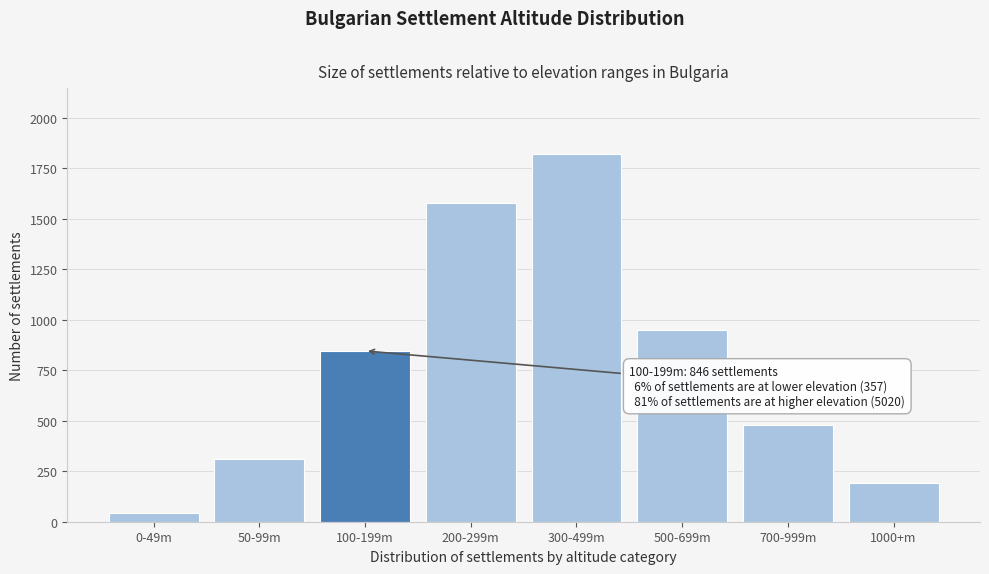

Reading right to left, transcribe all the data shown in this chart.

190	480	950	1820	1580	846	312	45